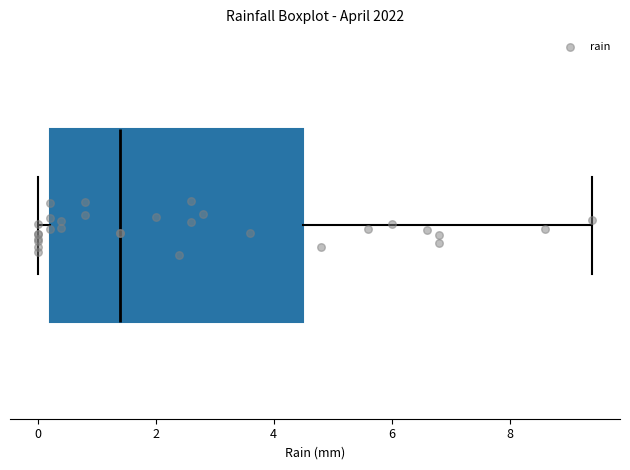

Where does the median line of the box sit on the x-axis? The values are not printed on the chart, so give them approximately, as read against the axis.

1.4